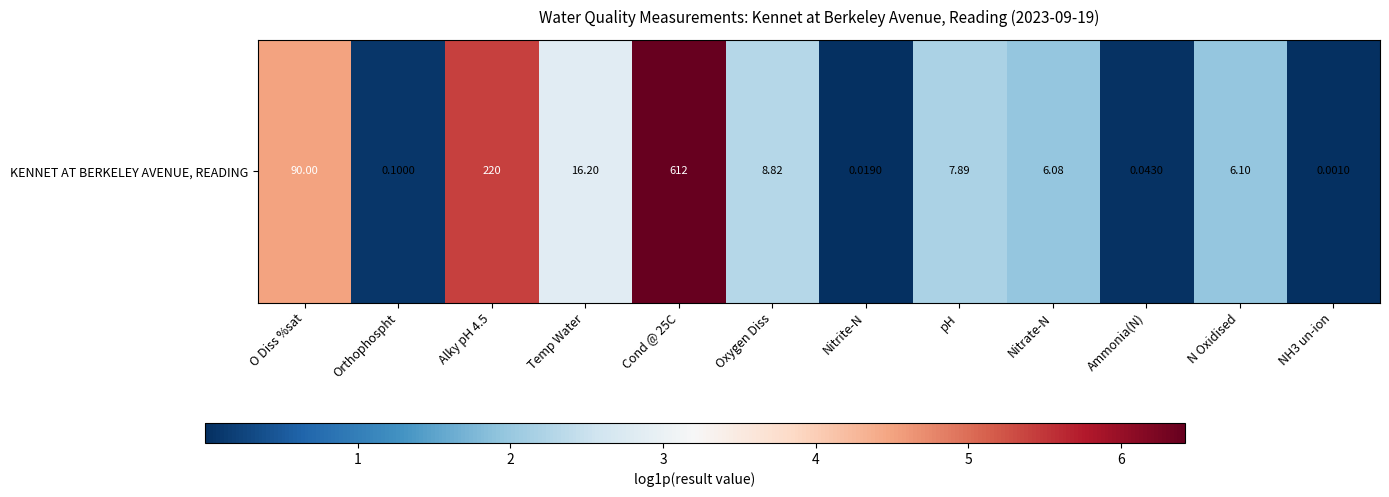

Where is the data nearest to the value 3?

Temp Water